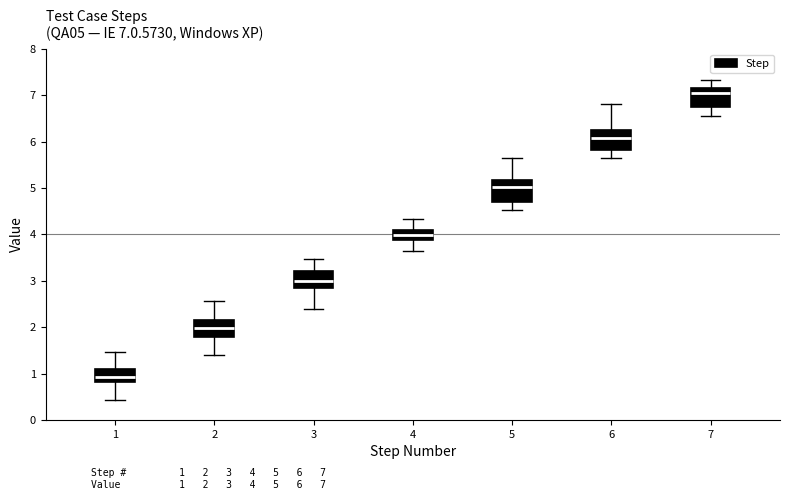

Which box's median line is the lowest?

1